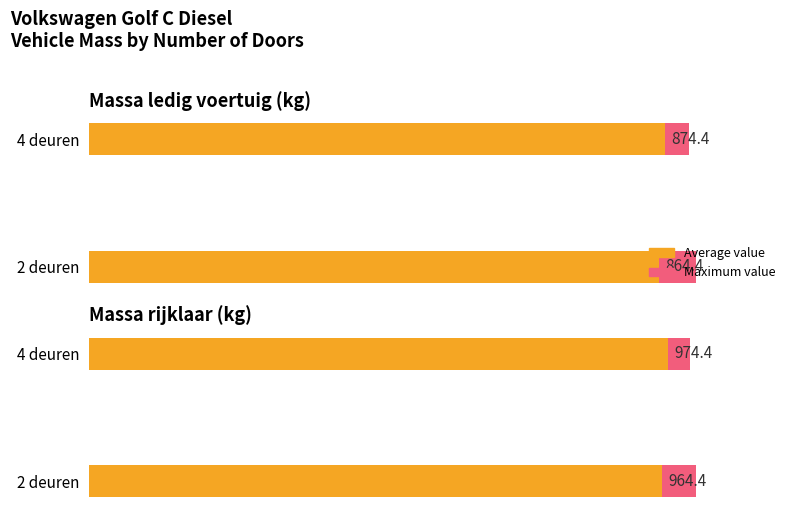

Read the massa_ledig_voertuig value at 25, to the nearest 10.

870